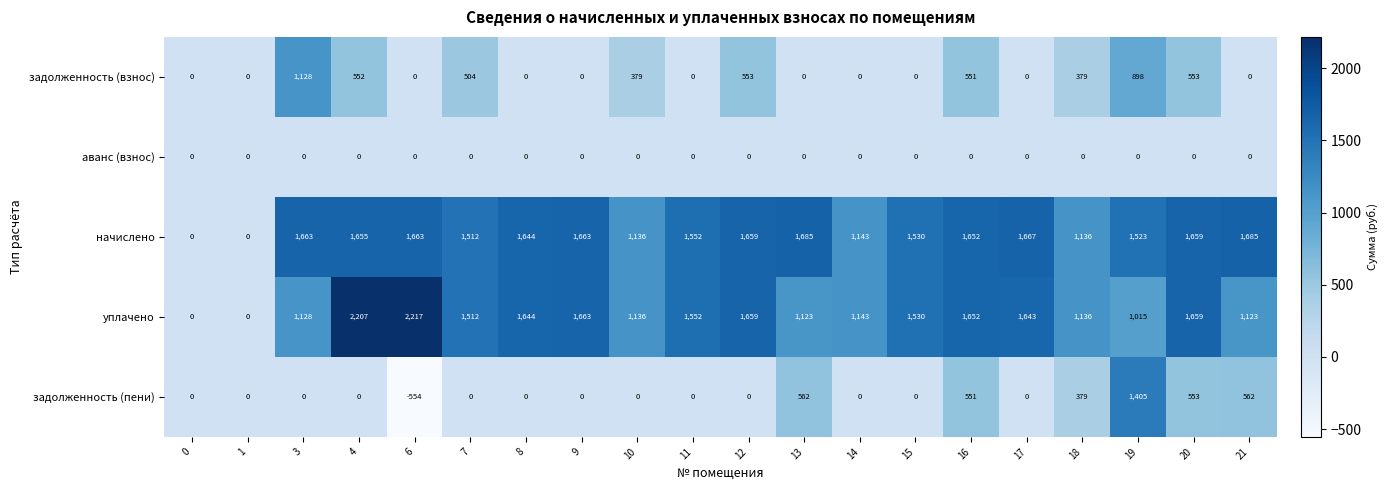

What is the total value across all series at 12?

3871